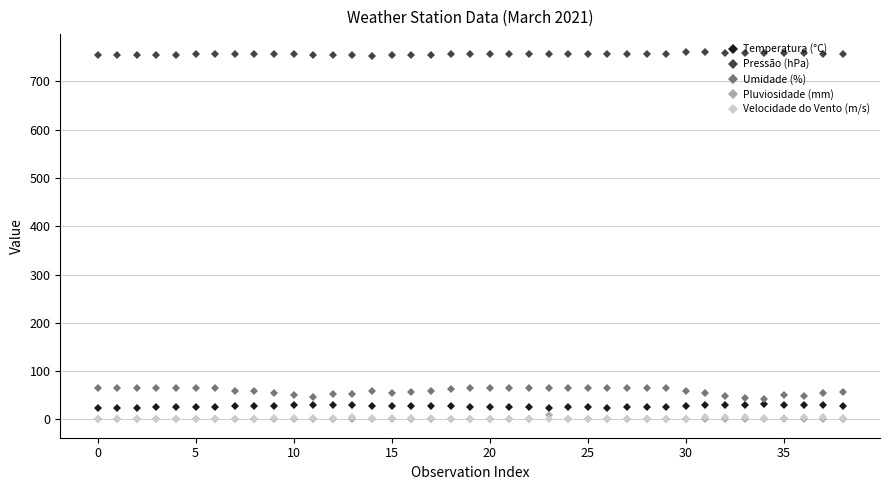

True or false: Pluviosidade (mm) and Pressão (hPa) intersect in this chart.

False